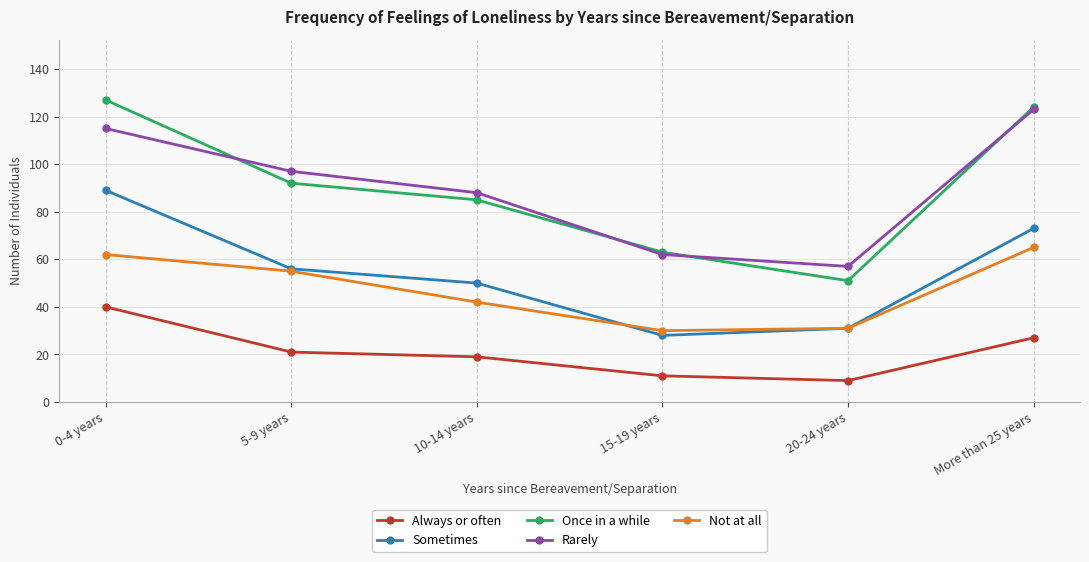

Is it true that Always or often equals 15 at 20-24 years?

False